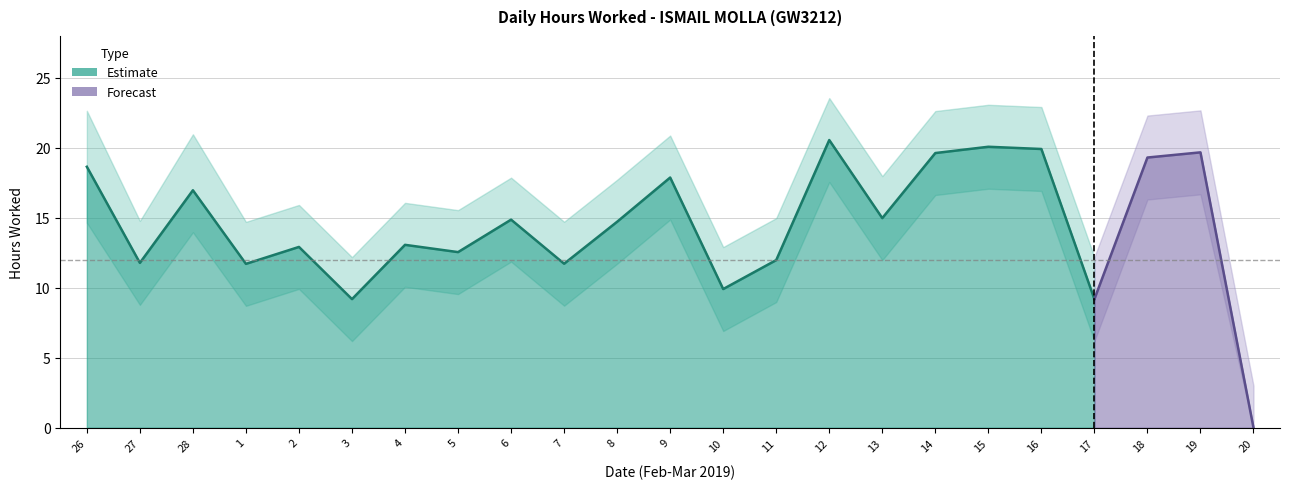

Is the value of Upper Bound at 11 greater than the value of Lower Bound at 26?

Yes